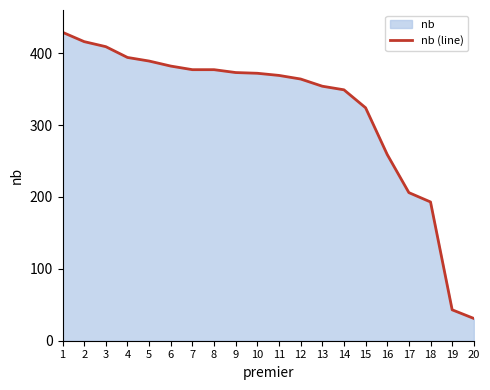

Which label corresponds to the smallest value in the chart?

20